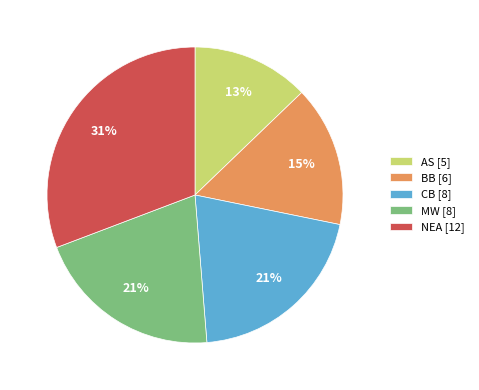

The MW slice represents 7% of the pie. True or false?

False